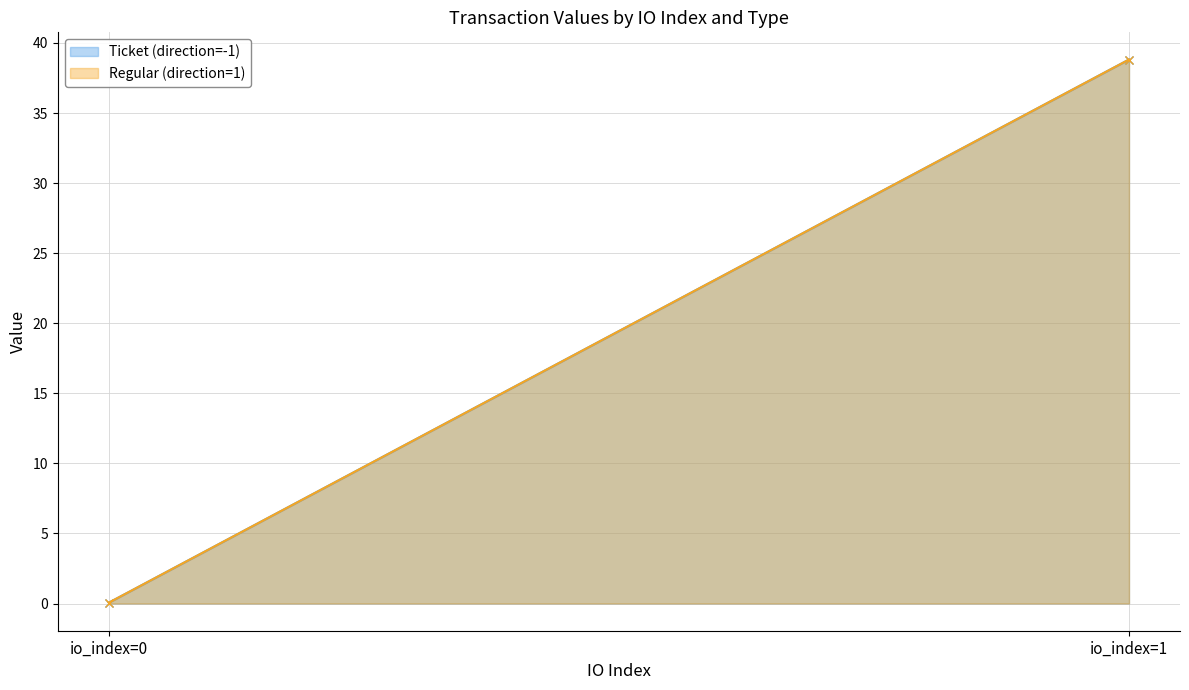

Read the Regular (direction=1) value at io_index=0.

0.1